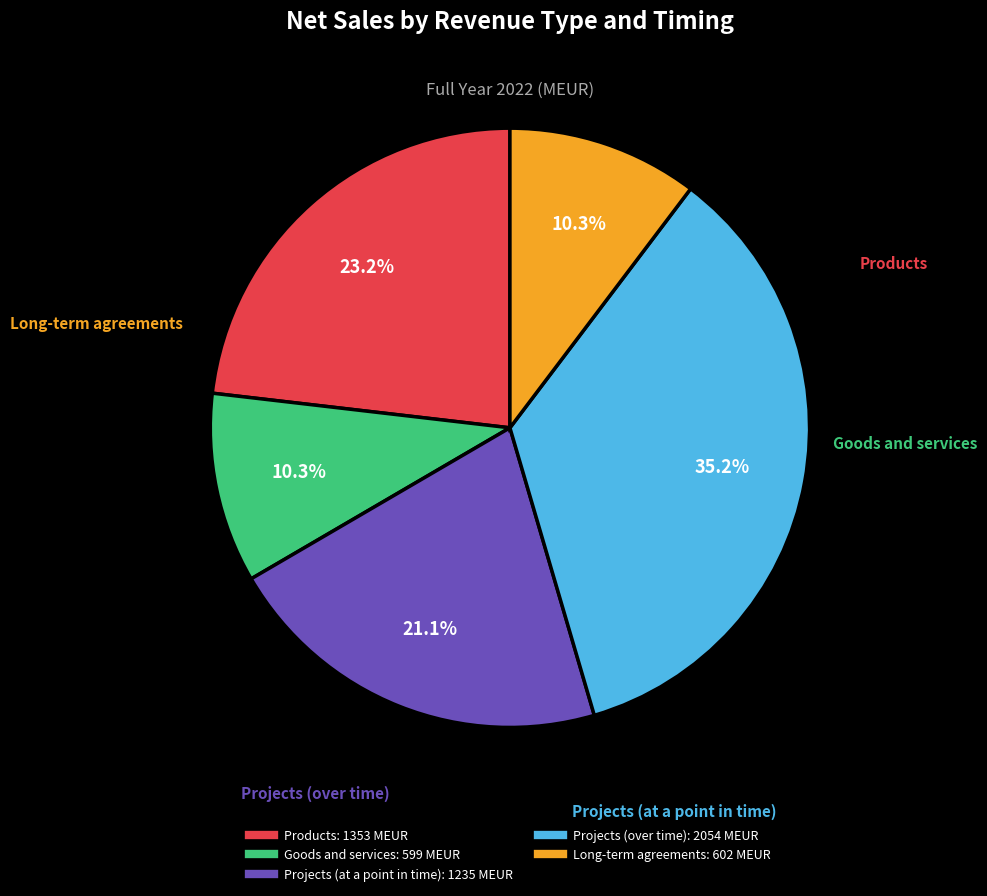

The Projects (over time) slice represents 35% of the pie. True or false?

True